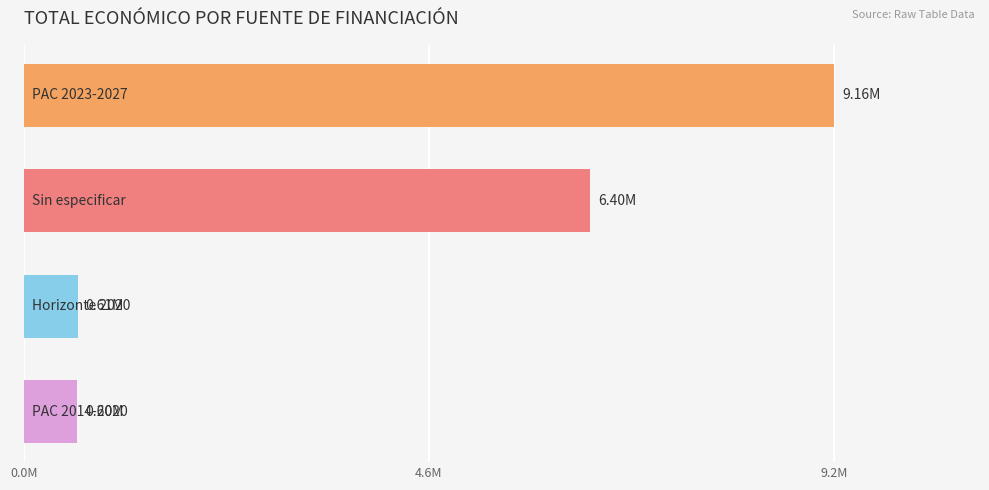

Are the bars horizontal?

Yes